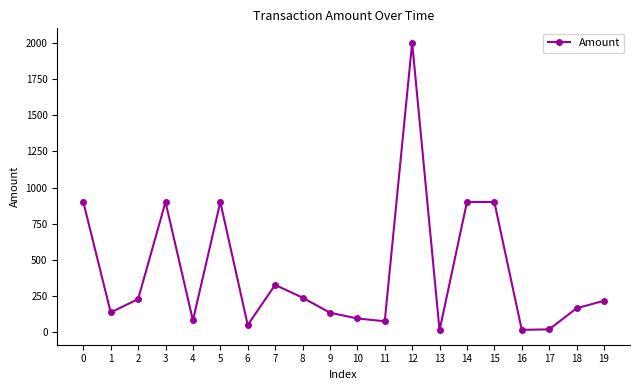

The chart shows a value of 164.7 at 18. True or false?

True